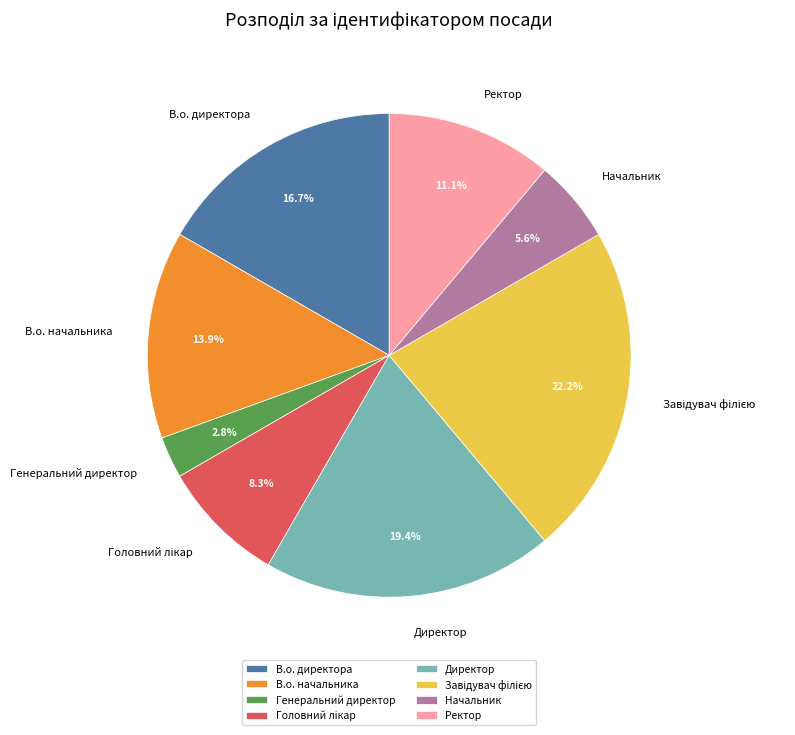

True or false: В.о. начальника accounts for 24% of the total.

False